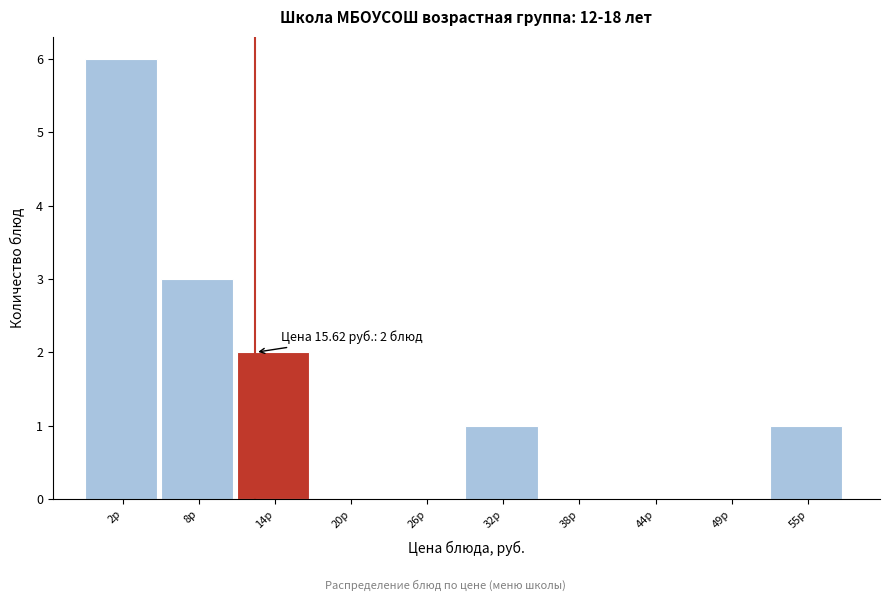

Reading right to left, list all the values displayed in this chart.

55р=1	49р=0	44р=0	38р=0	32р=1	26р=0	20р=0	14р=2	8р=3	2р=6